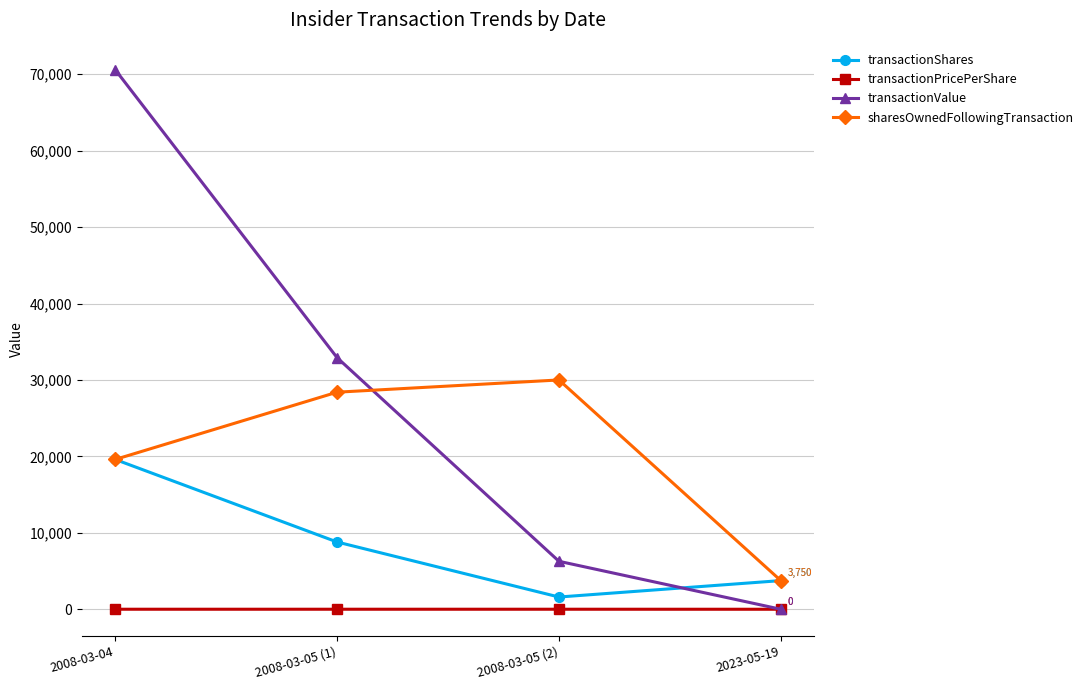

Is this an area chart (filled region under the line)?

No